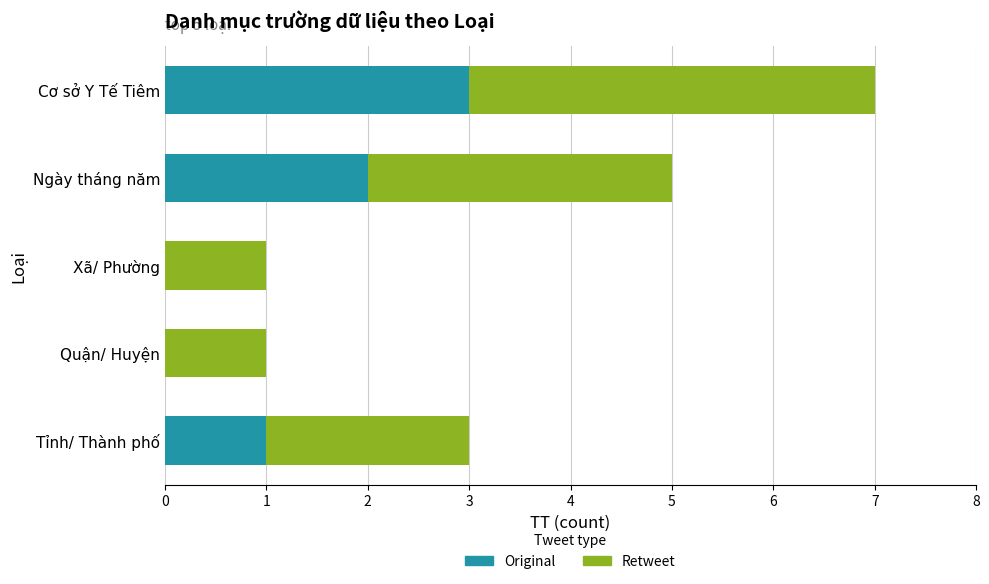

What is the sum of all Original values?

6